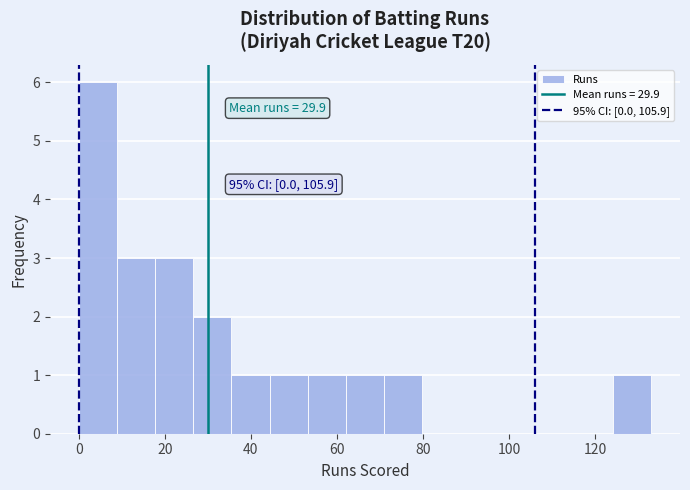

Which range on the x-axis has the tallest bar?

0 to 8